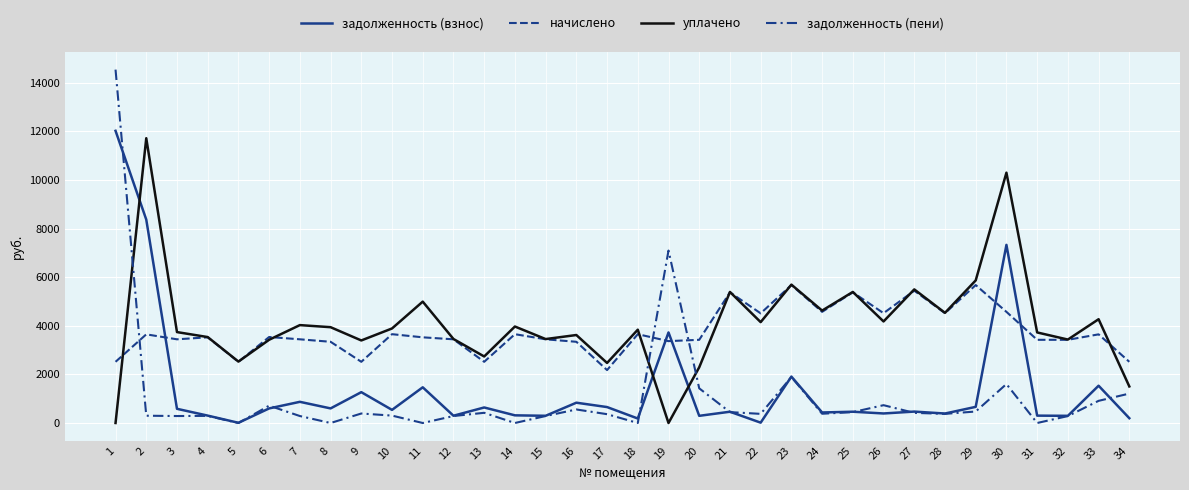

After their last crossing, which series has the higher values: начислено or уплачено?

начислено